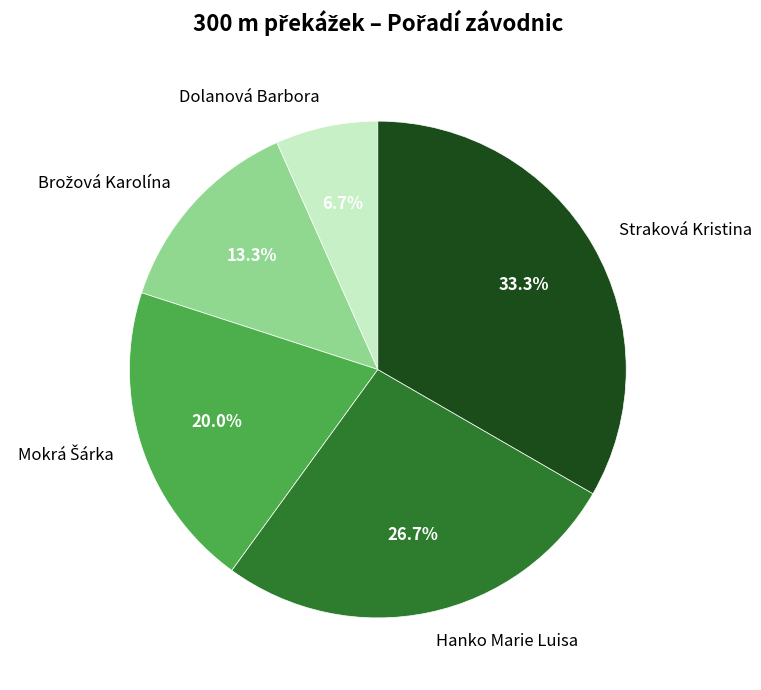

Which category has the smallest portion of the pie?

Dolanová Barbora